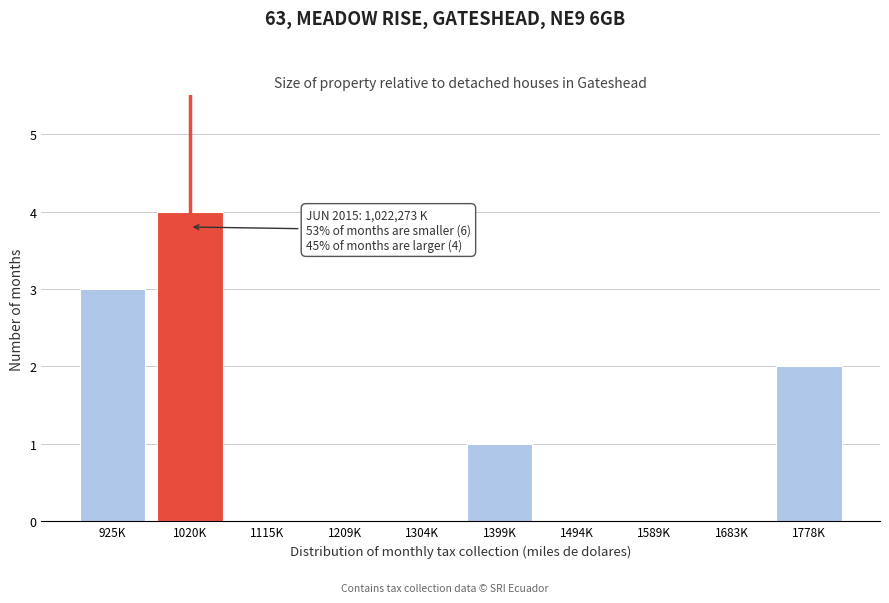

Reading right to left, extract all data points from this chart.

1778K=2	1683K=0	1589K=0	1494K=0	1399K=1	1304K=0	1209K=0	1115K=0	1020K=4	925K=3